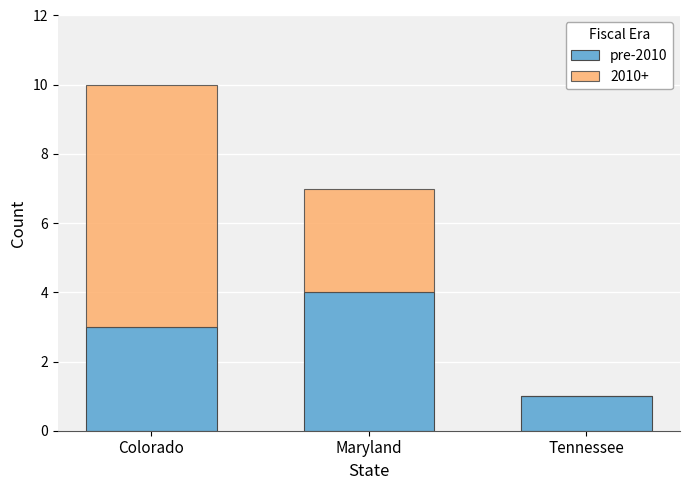

The pre-2010 series shows 1 at Tennessee. True or false?

True